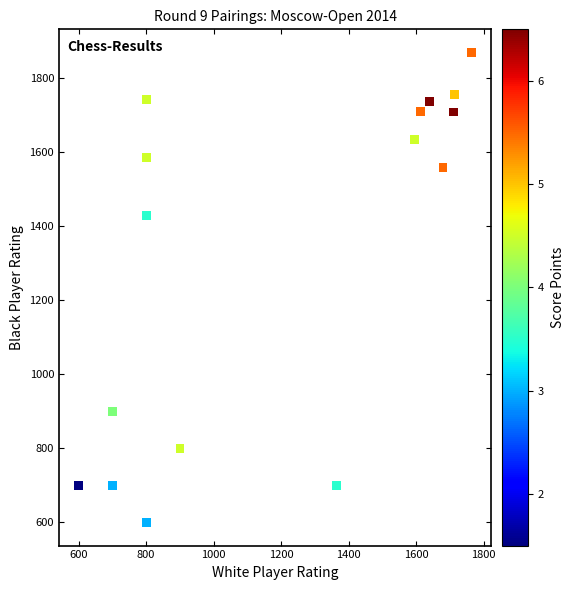

What Y value in the scatter plot is closest to 1234?

1430